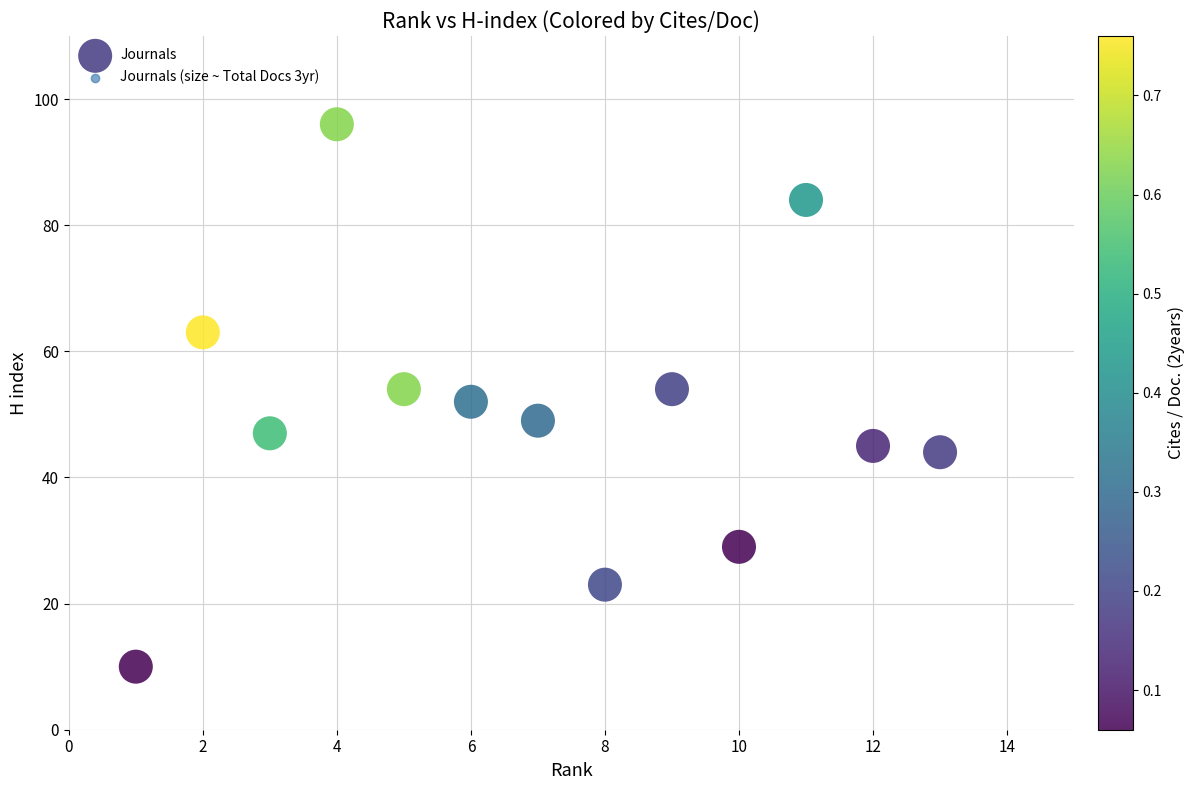

What is the range of Y values (max minus min)?

86